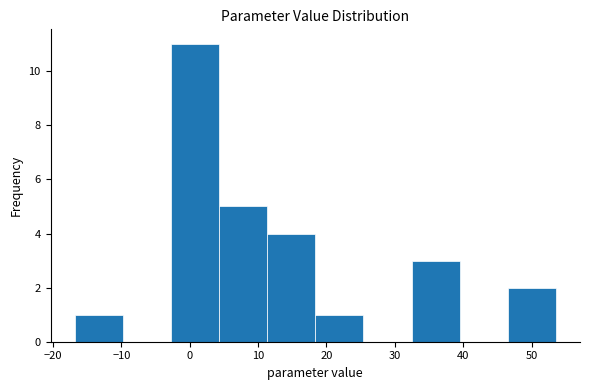

Reading left to right, transcribe this chart: for each bar, give the range it covers on the x-axis and its height. Neither the bar edges nor the heights are printed on the chart, so give them approximately, as read against the axes.

-17 to -10: 1
-10 to -3: 0
-3 to 4: 11
4 to 11: 5
11 to 18: 4
18 to 25: 1
25 to 32: 0
32 to 39: 3
39 to 47: 0
47 to 54: 2